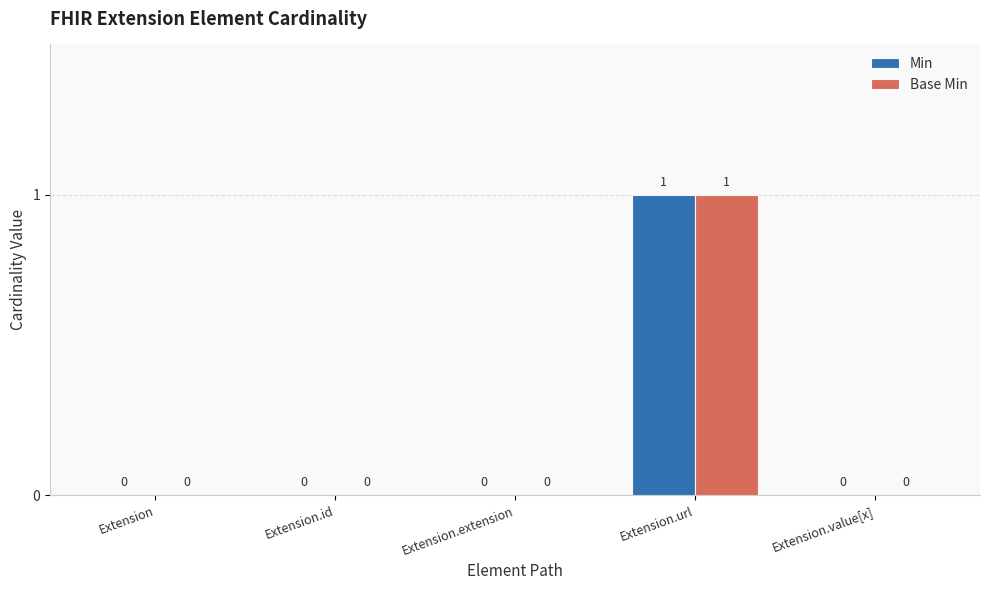

Reading left to right, extract all data points from this chart.

Min: Extension=0	Extension.id=0	Extension.extension=0	Extension.url=1	Extension.value[x]=0
Base Min: Extension=0	Extension.id=0	Extension.extension=0	Extension.url=1	Extension.value[x]=0